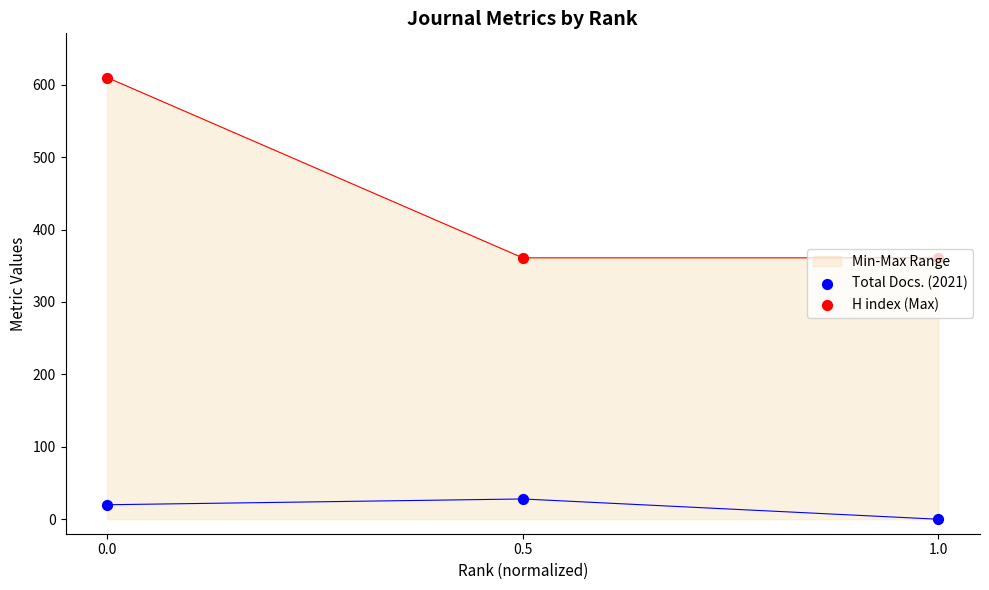

The Min-Max Range series shows 610 at 0.0. True or false?

True